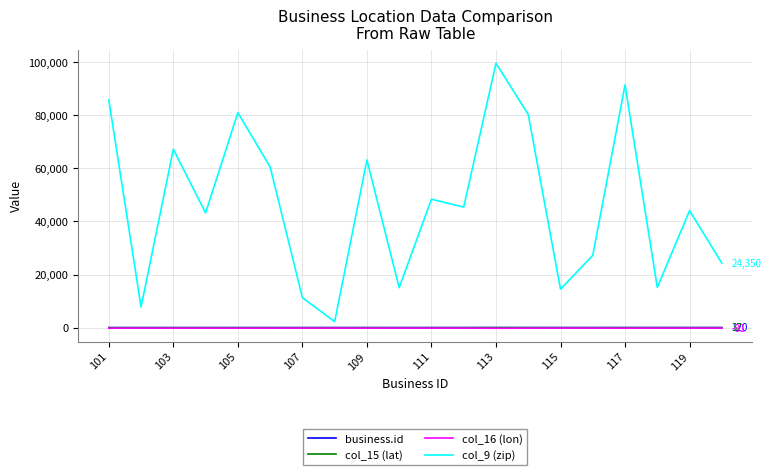

Which series has the largest total across all categories?

col_9 (zip)